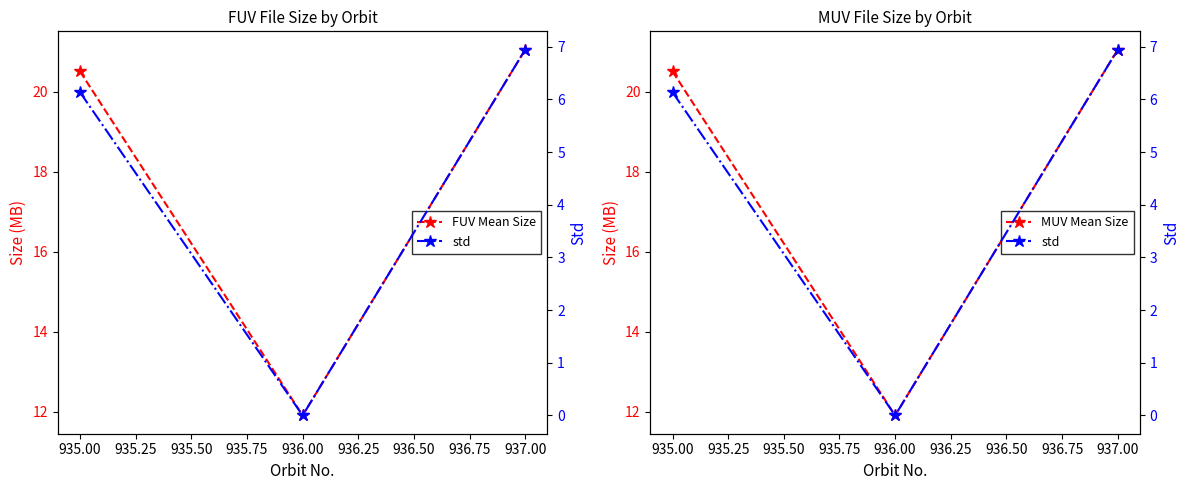

What is the lowest value of the MUV Mean Size series?

11.9